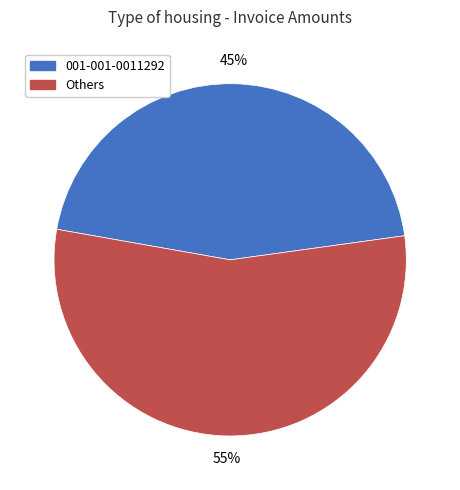

Count the number of slices in the pie.

2